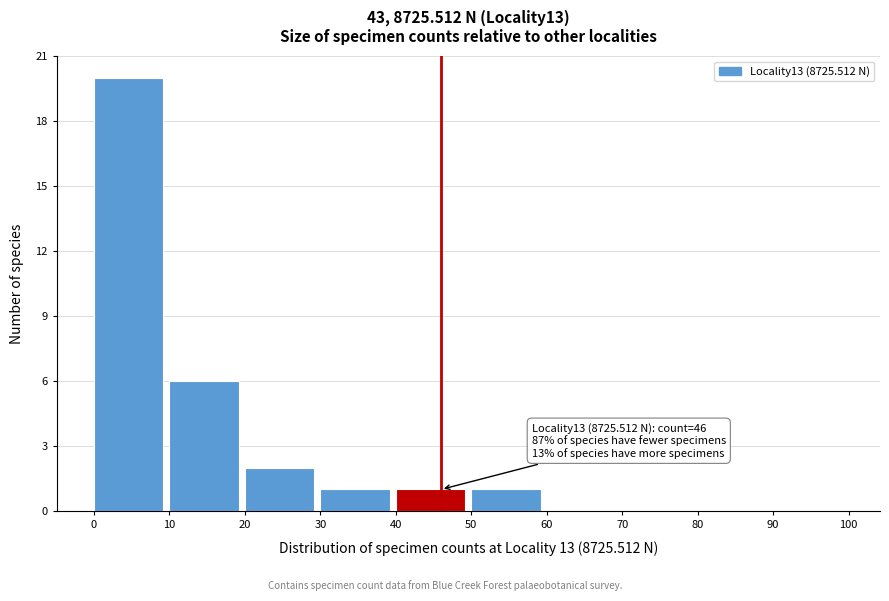

Which range on the x-axis has the tallest bar?

0 to 10